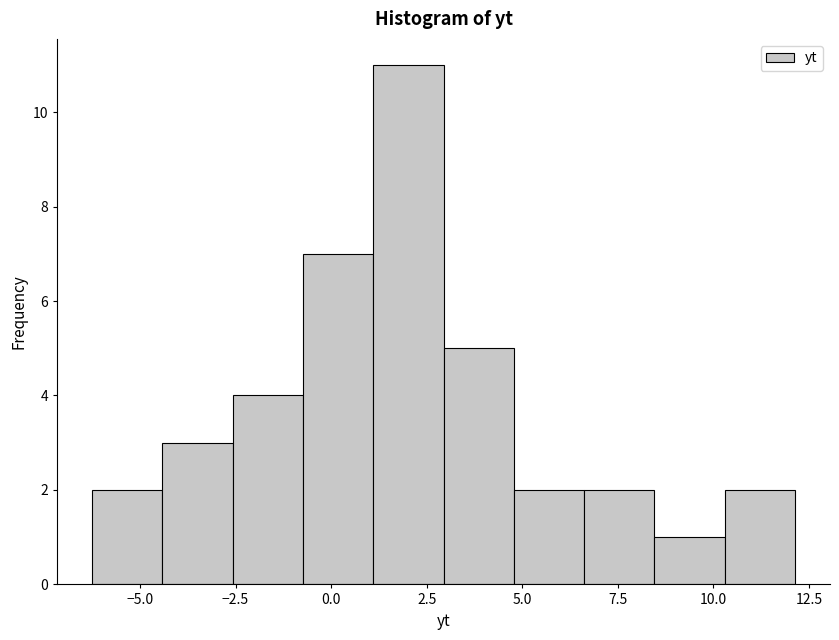

Around what value on the x-axis is the tallest bar? Give the approximate position of its centre, as read against the axis.

2.0